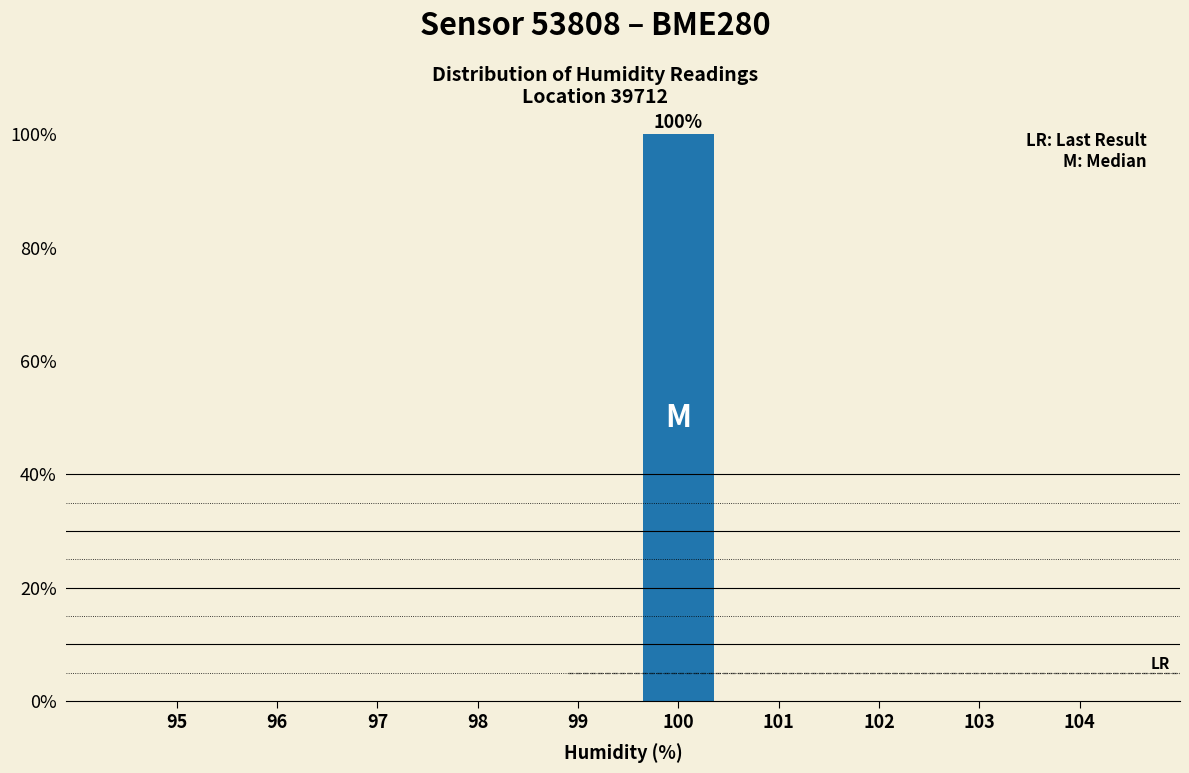

Reading left to right, transcribe all the data shown in this chart.

95=0	96=0	97=0	98=0	99=0	100=100	101=0	102=0	103=0	104=0